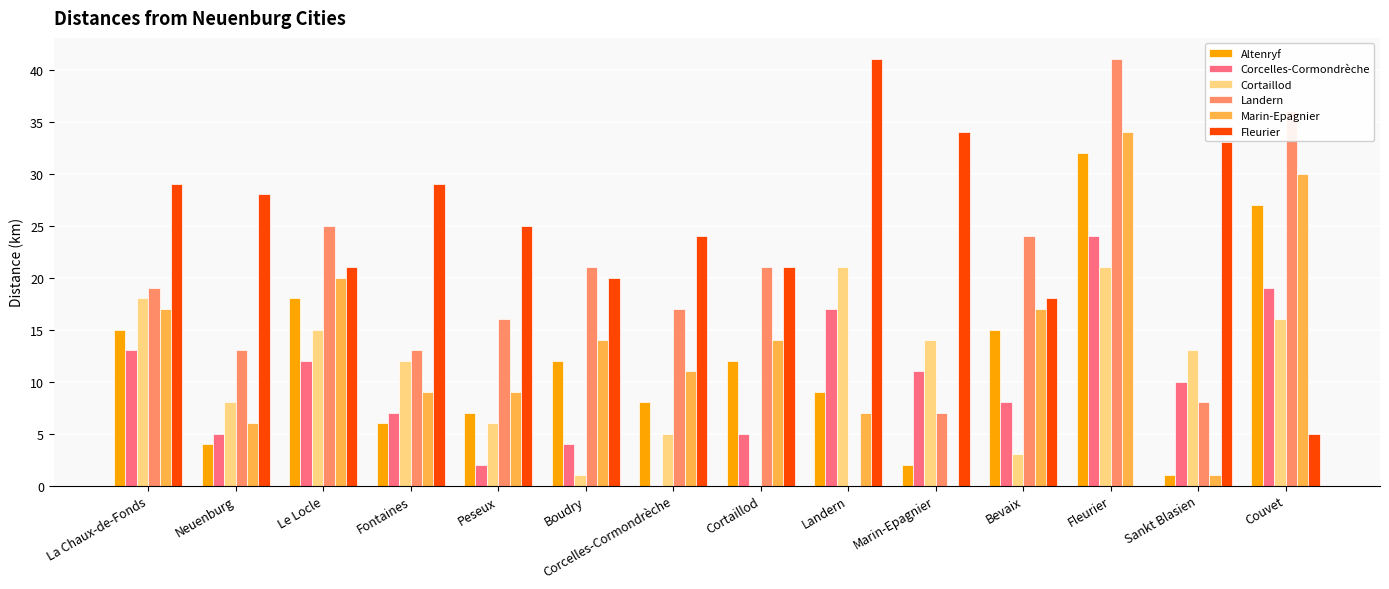

The Fleurier series shows 24 at Bevaix. True or false?

False